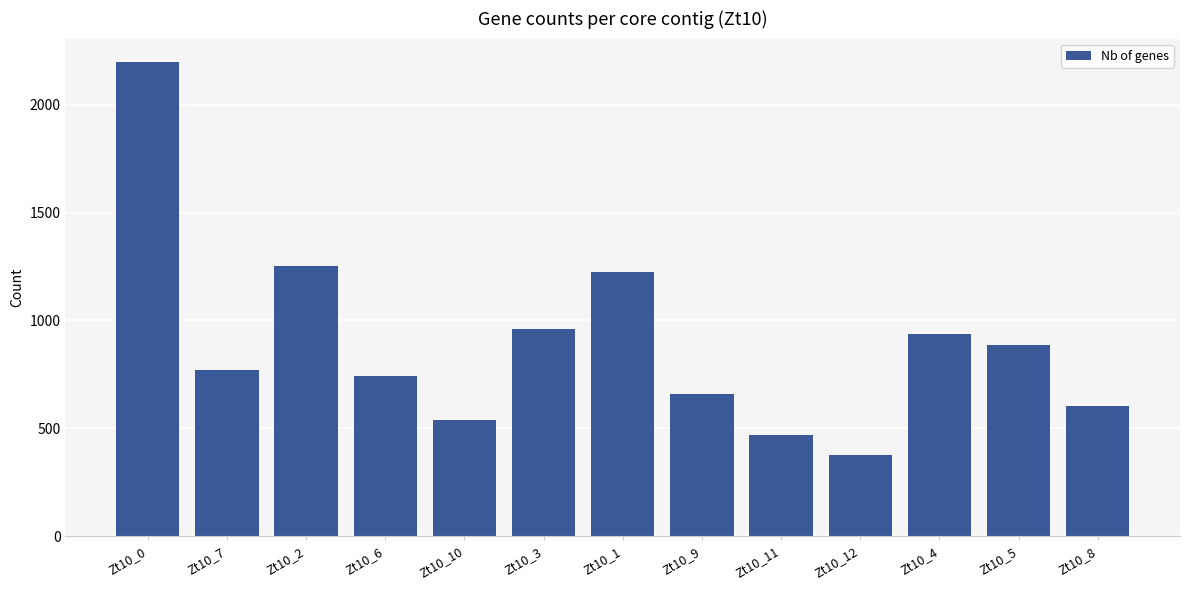

Reading left to right, list all the values displayed in this chart.

Zt10_0=2197	Zt10_7=768	Zt10_2=1251	Zt10_6=741	Zt10_10=536	Zt10_3=962	Zt10_1=1223	Zt10_9=661	Zt10_11=468	Zt10_12=375	Zt10_4=938	Zt10_5=885	Zt10_8=603